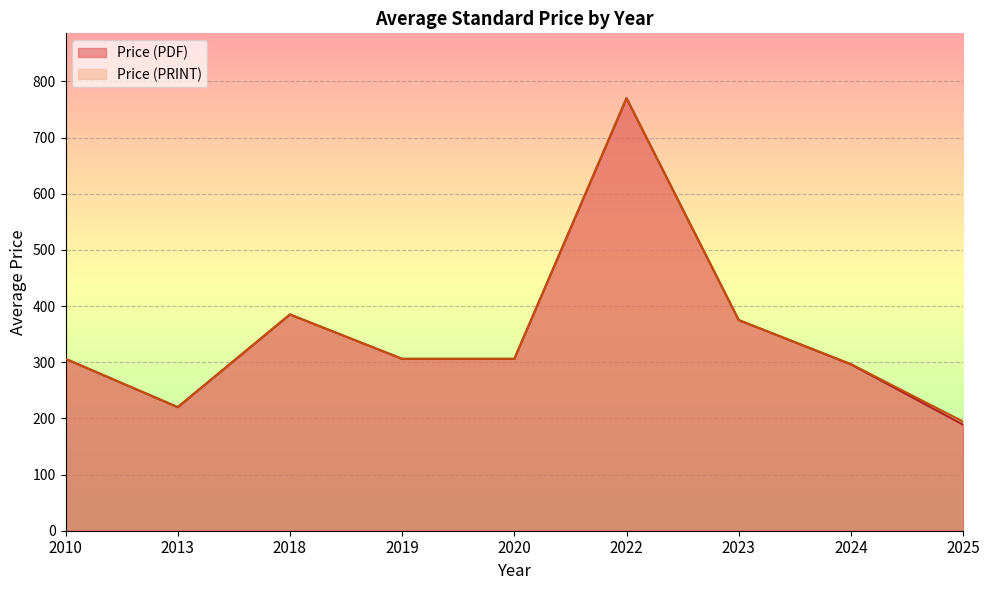

Is it true that Price (PDF) equals 357 at 2024?

False